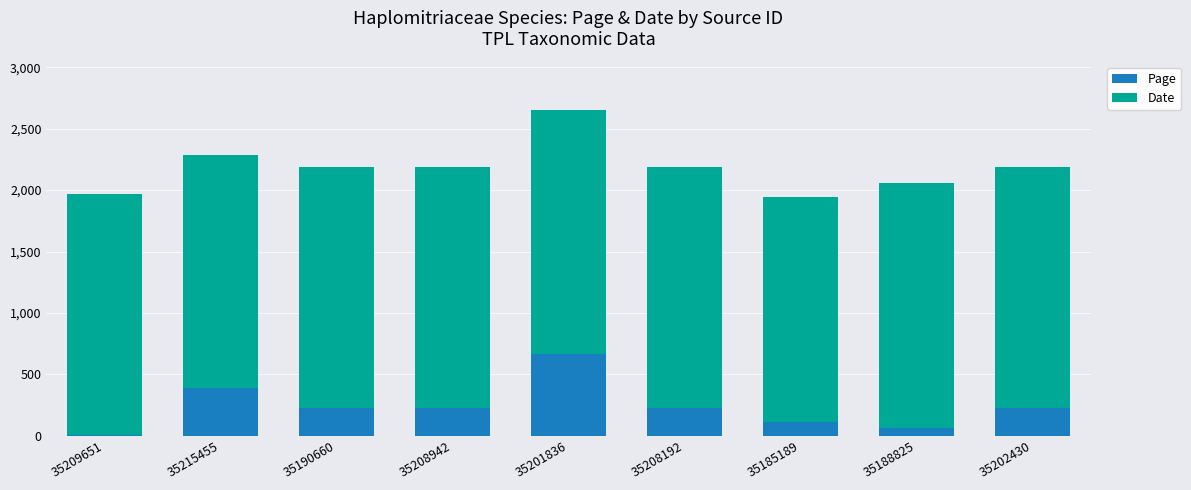

At which label does Page reach its peak?

35201836